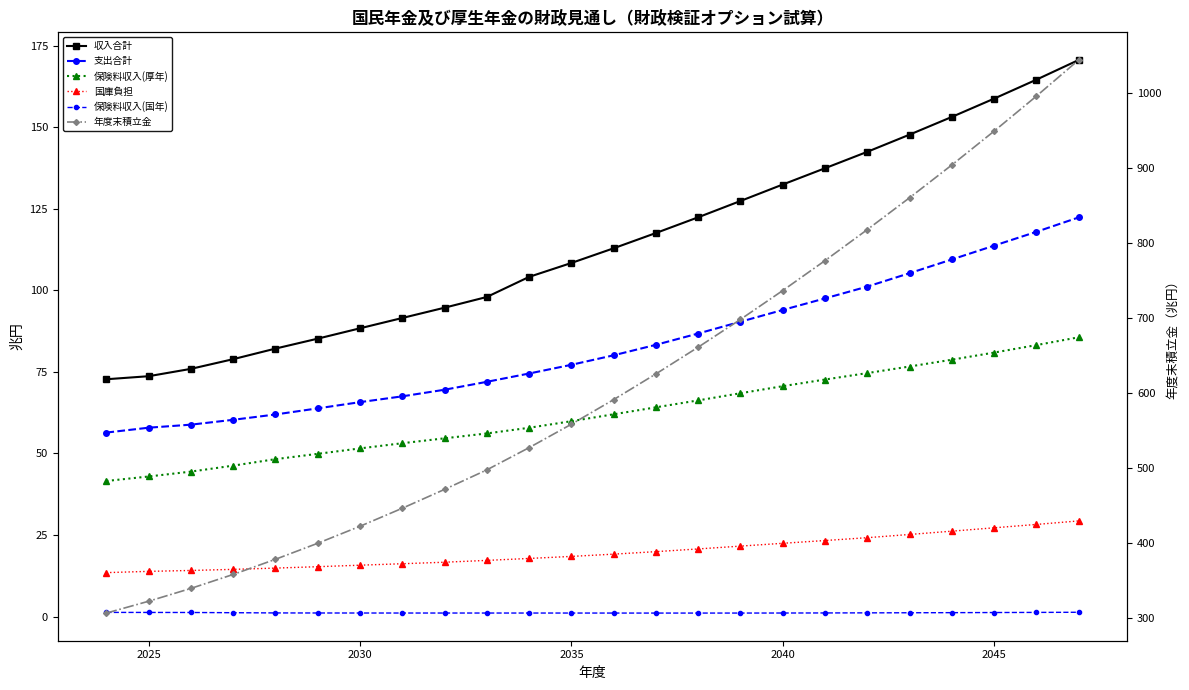

How many data points in 年度末積立金 are less than 591?

12